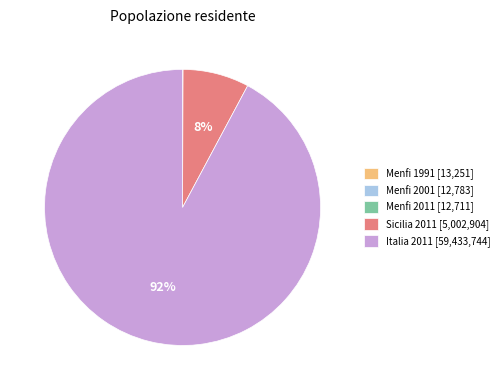

To the nearest percent, what percentage of the pie is Sicilia 2011 [5,002,904]?

8%